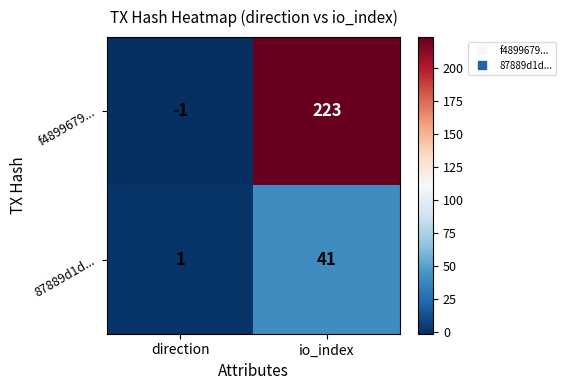

What is the maximum value shown in the chart?

223